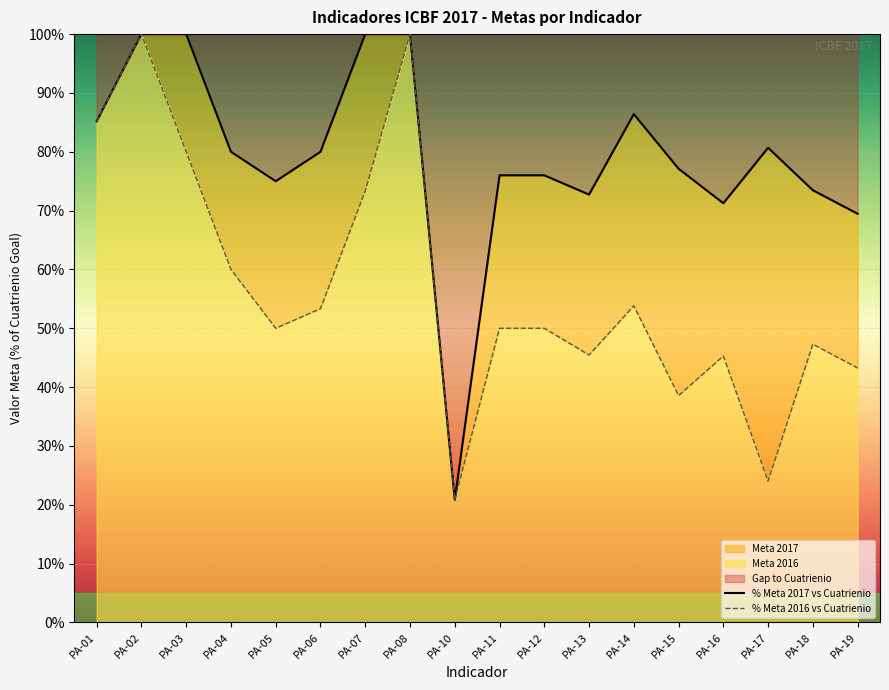

What is the difference between the maximum and minimum values in the % Meta 2017 vs Cuatrienio series?

79.2